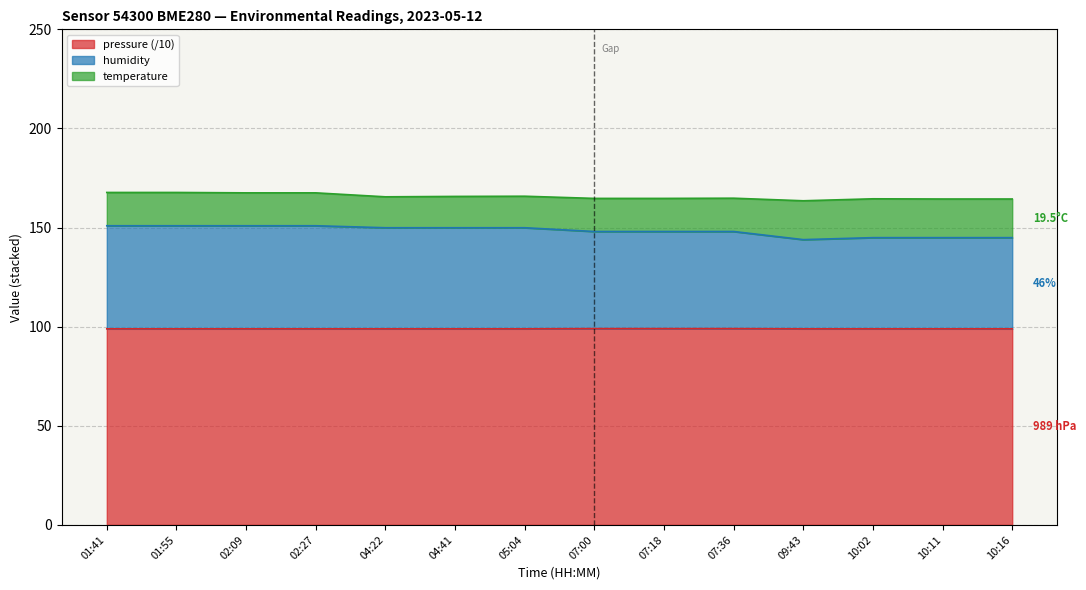

True or false: humidity and pressure cross at least once.

False